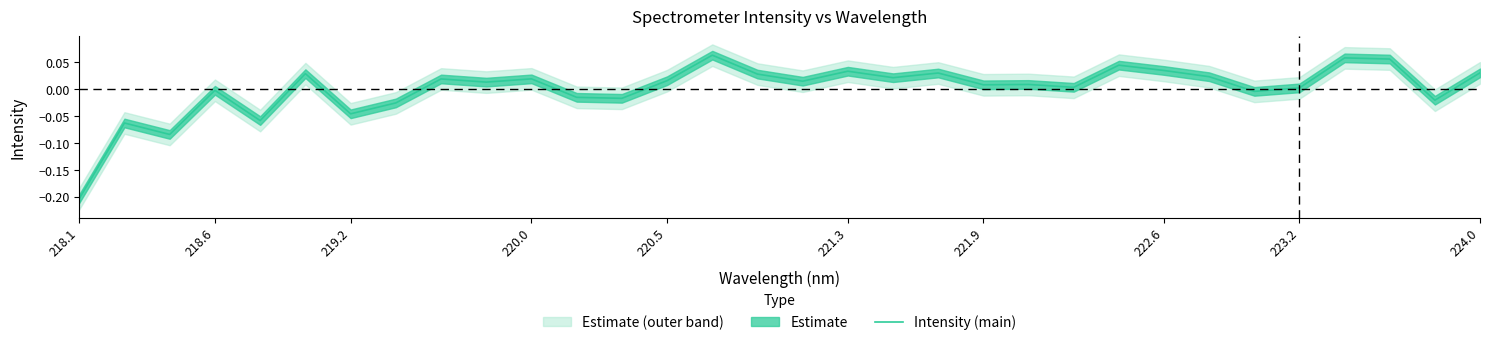

Does the chart have visible grid lines?

No